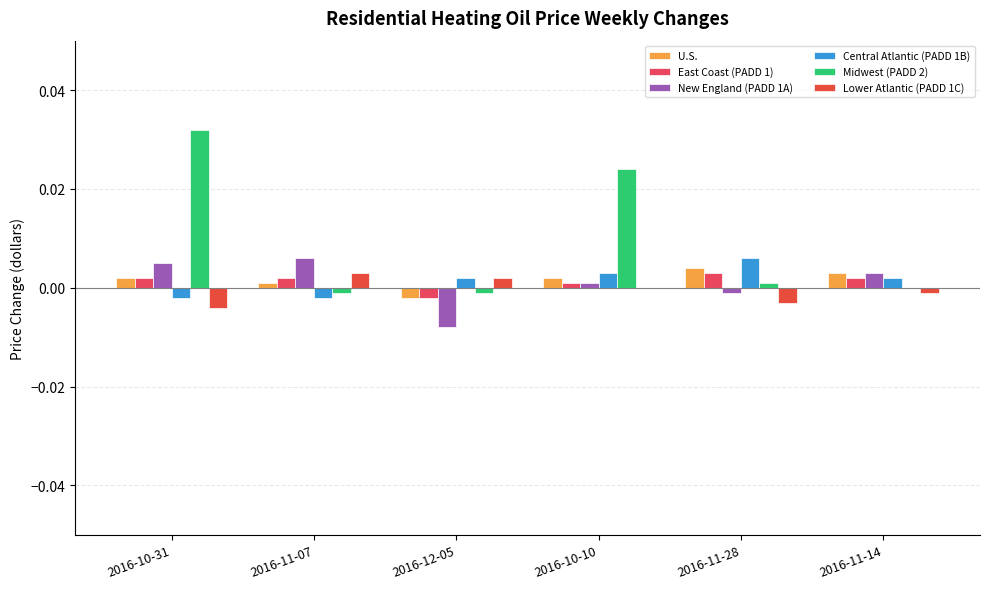

The value of U.S. at 2016-11-28 is 0.0. True or false?

False